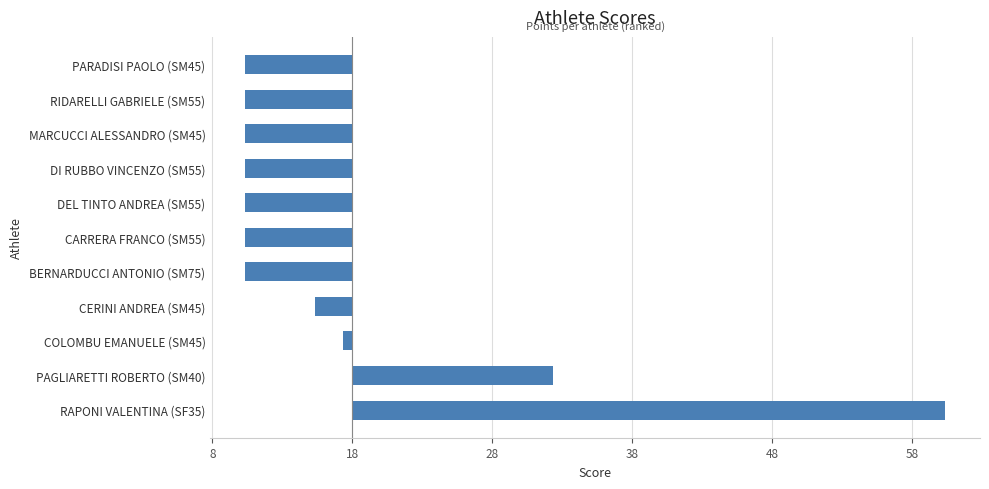

What is the difference between the maximum and second lowest values?

50.0